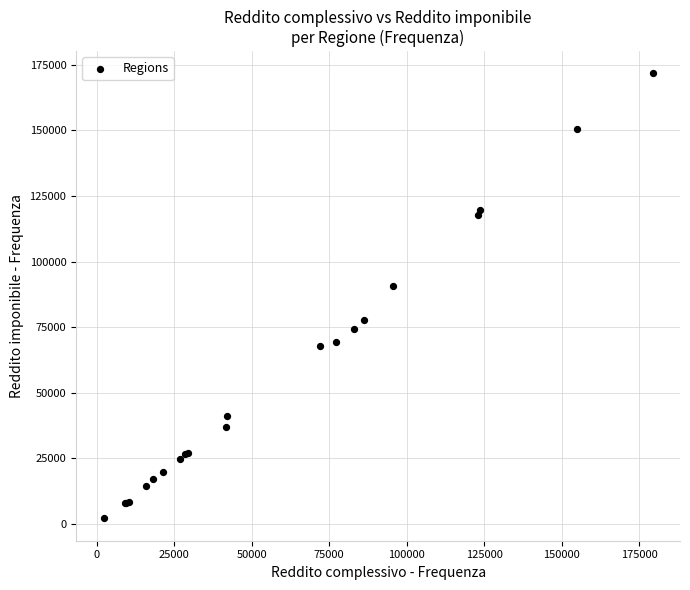

What Y value in the scatter plot is closest to 86887?

90515